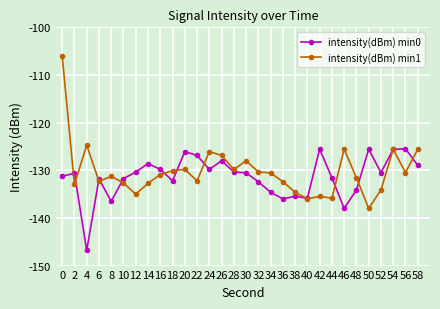

What is the value of the intensity(dBm) min1 point at the 26th from the left?

-138.0